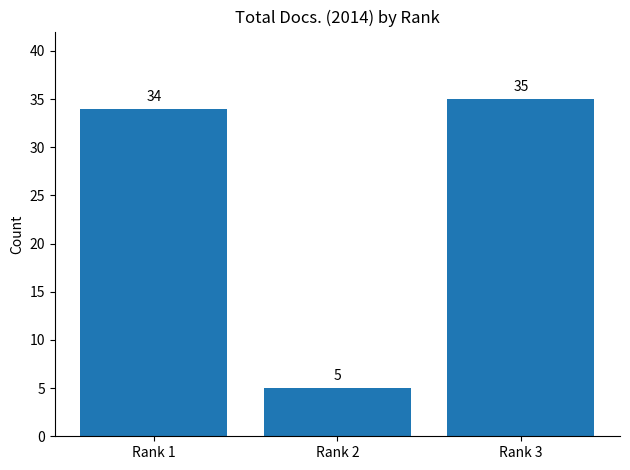

List the labels in order of value, largest first.

Rank 3, Rank 1, Rank 2